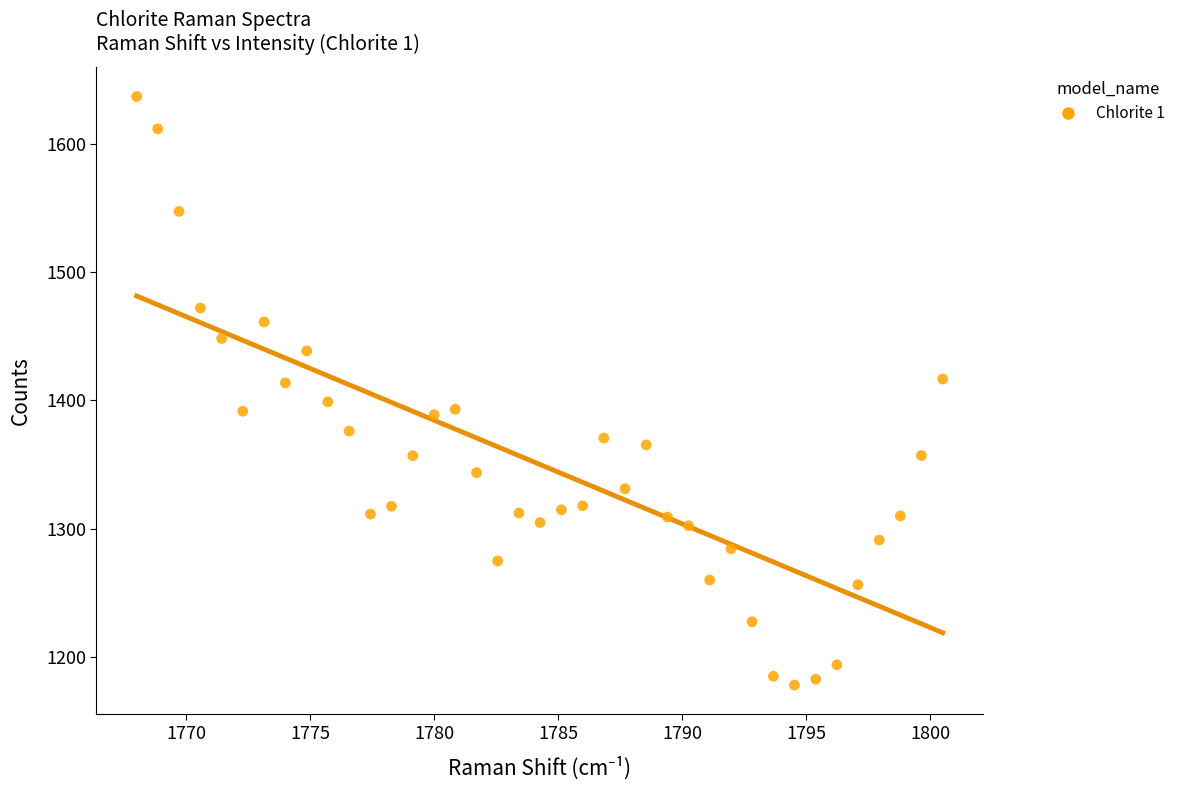

What is the range of Y values (max minus min)?

458.9